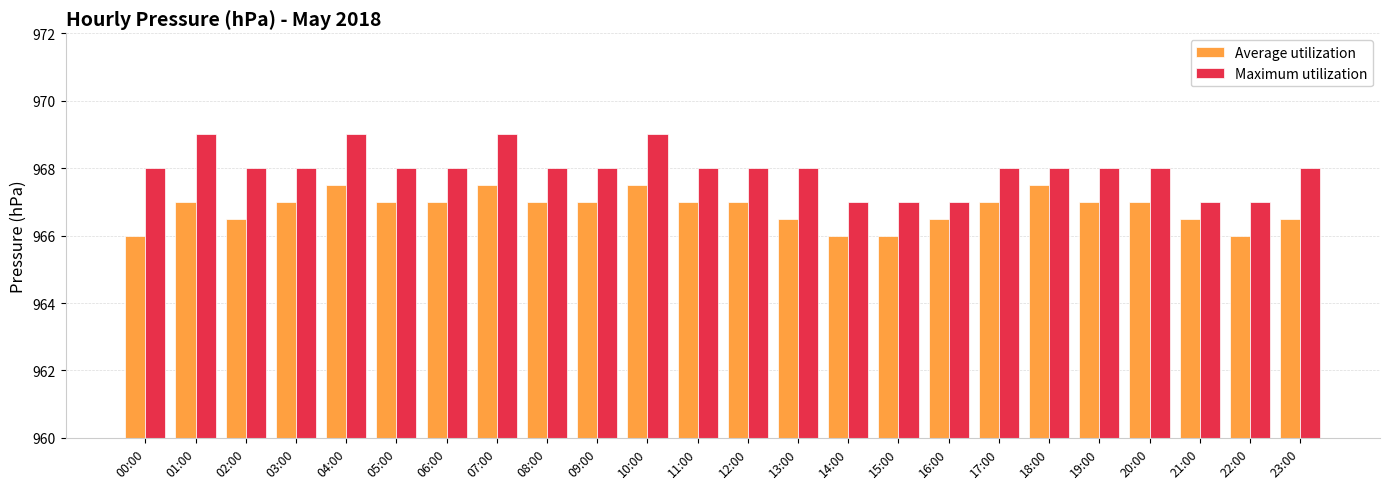

What is the label of the 21st bar from the right?

03:00